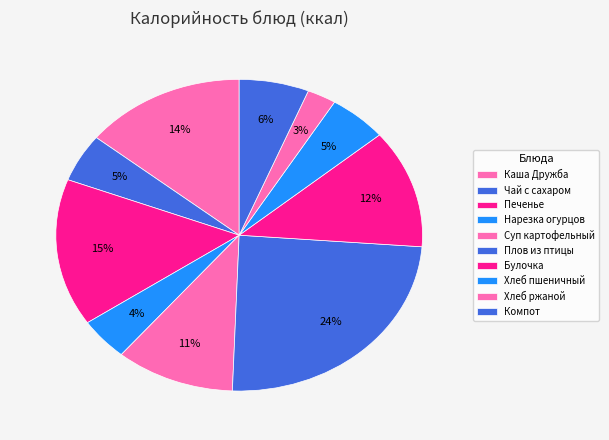

What is the largest slice in the pie chart?

Плов из птицы